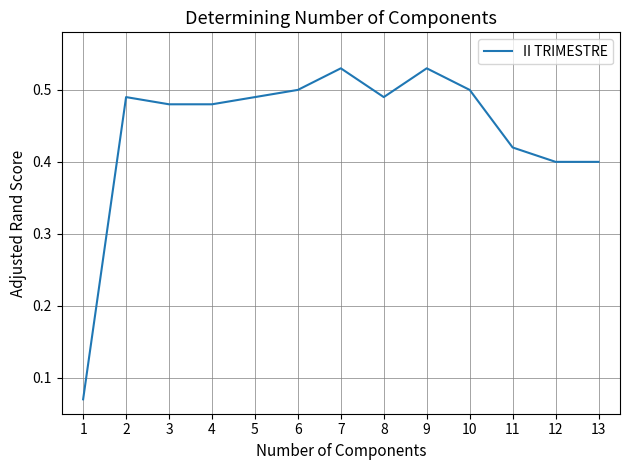

Is it true that the value at 5 is 0.3?

False